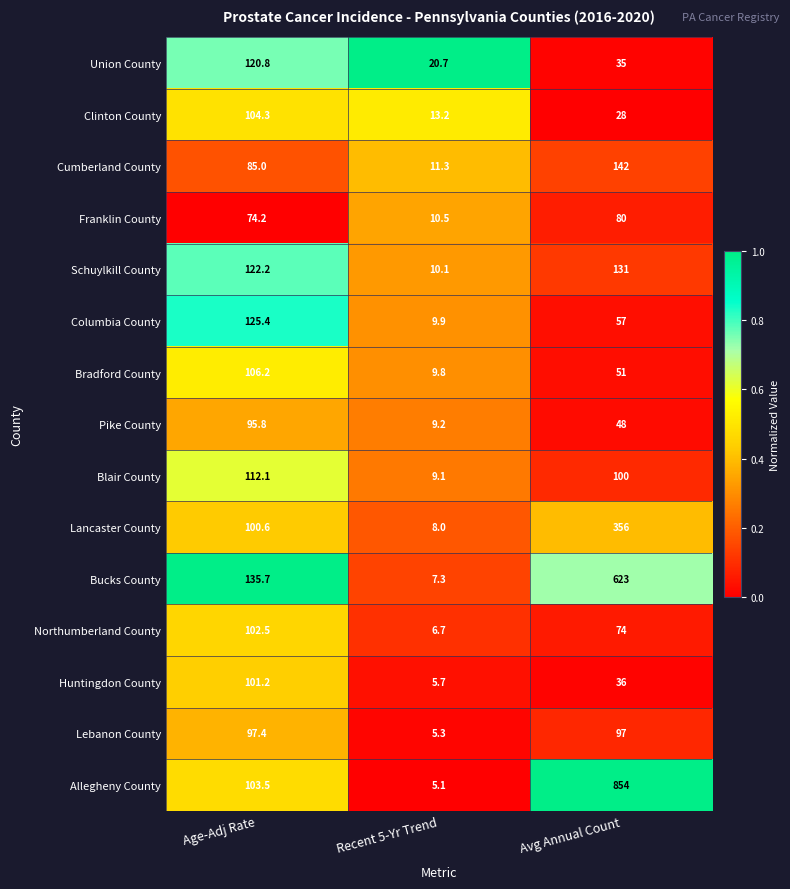

Which series has the widest spread of values?

Allegheny County